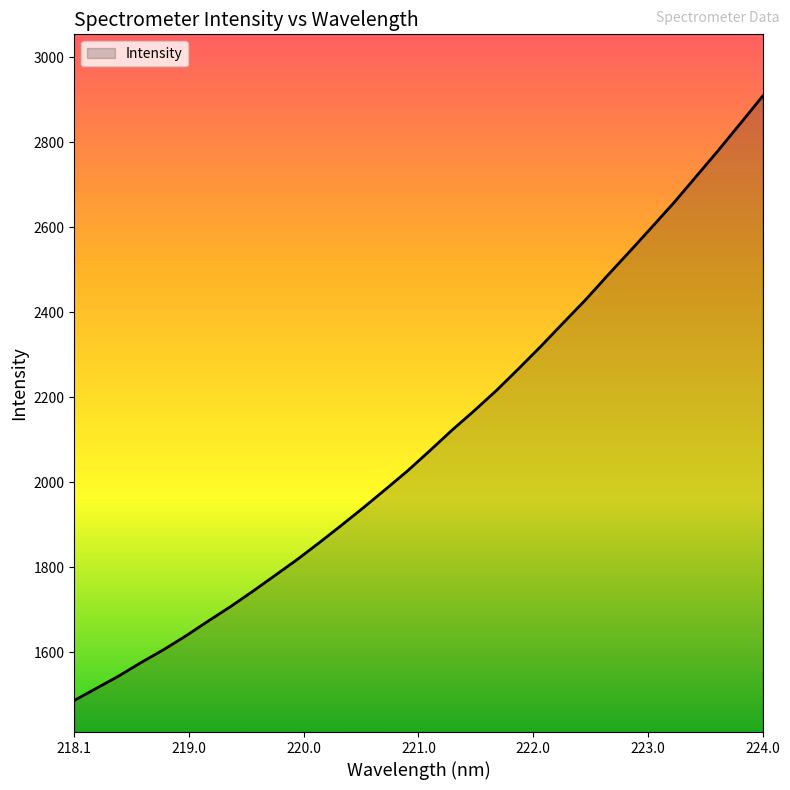

What is the minimum value shown in the chart?

1486.8